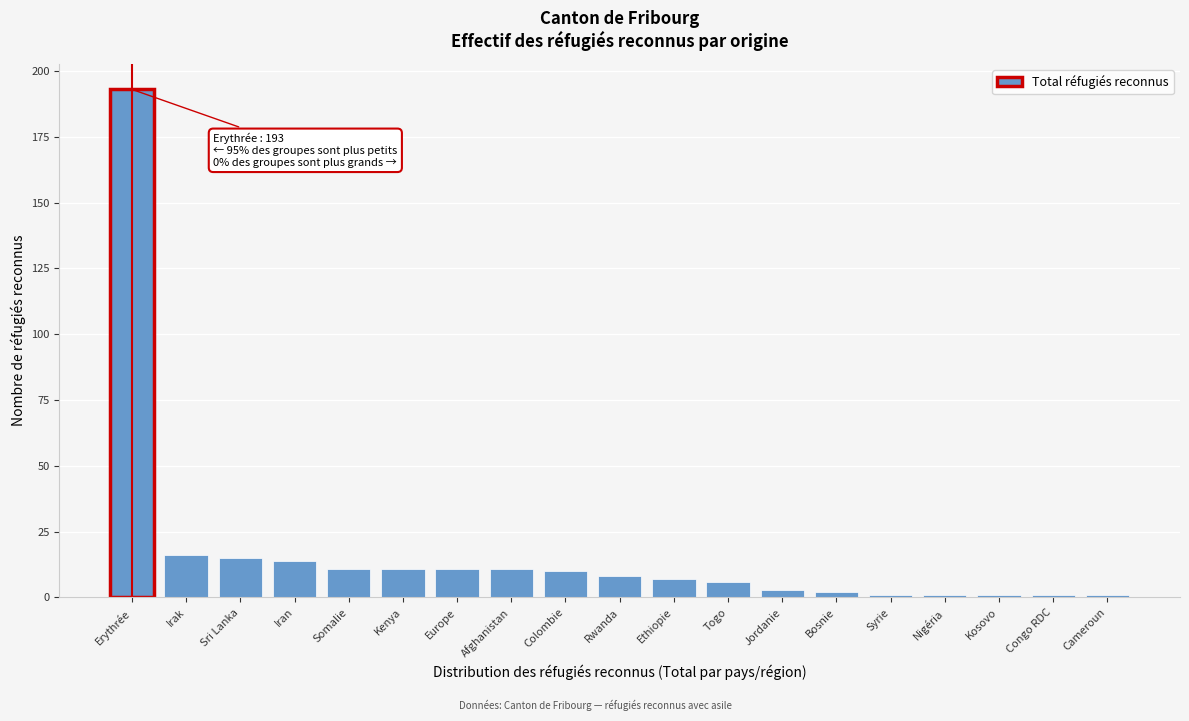

Reading left to right, transcribe all the data shown in this chart.

Erythrée=193	Irak=16	Sri Lanka=15	Iran=14	Somalie=11	Kenya=11	Europe=11	Afghanistan=11	Colombie=10	Rwanda=8	Ethiopie=7	Togo=6	Jordanie=3	Bosnie=2	Syrie=1	Nigéria=1	Kosovo=1	Congo RDC=1	Cameroun=1